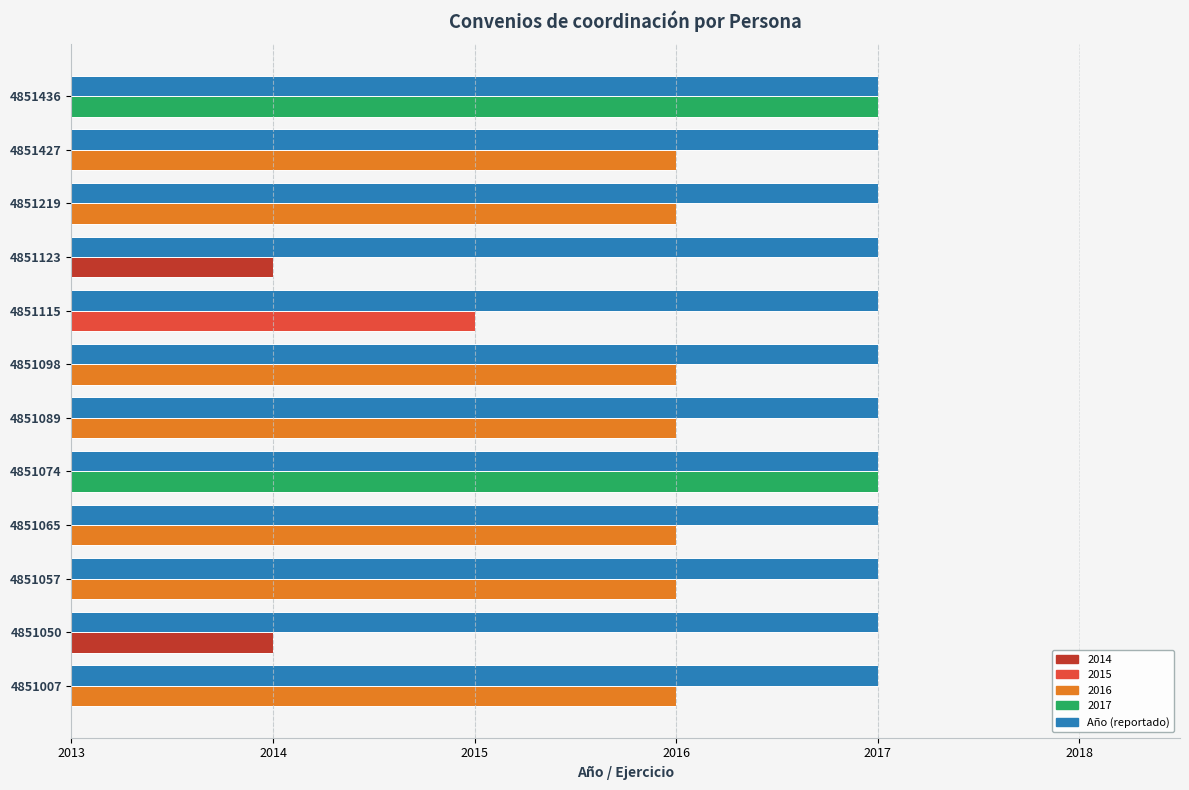

What is the difference between the highest and lowest values at 4851123?

3